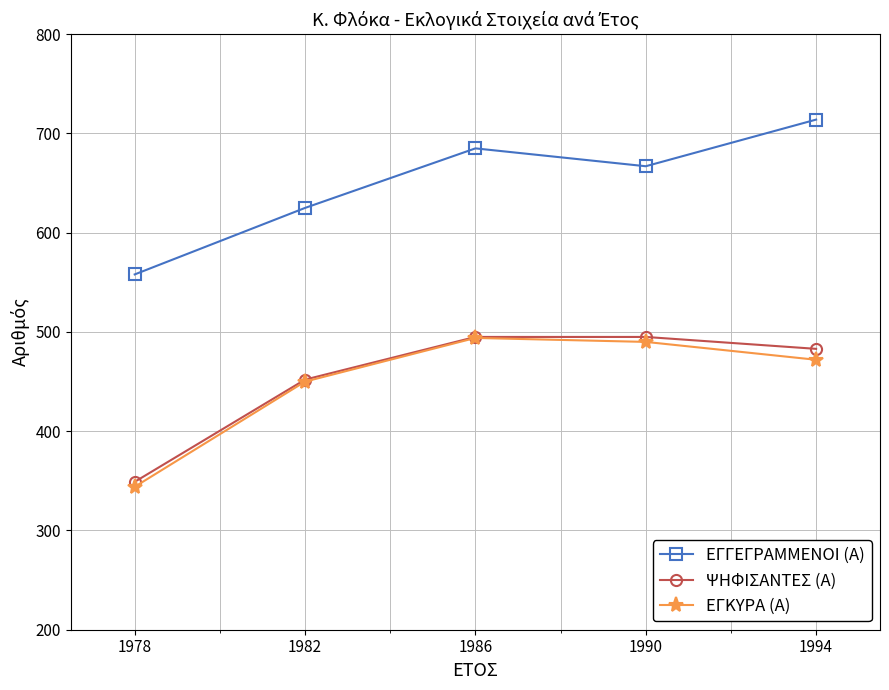

What is the lowest value of the ΕΓΚΥΡΑ (Α) series?

344